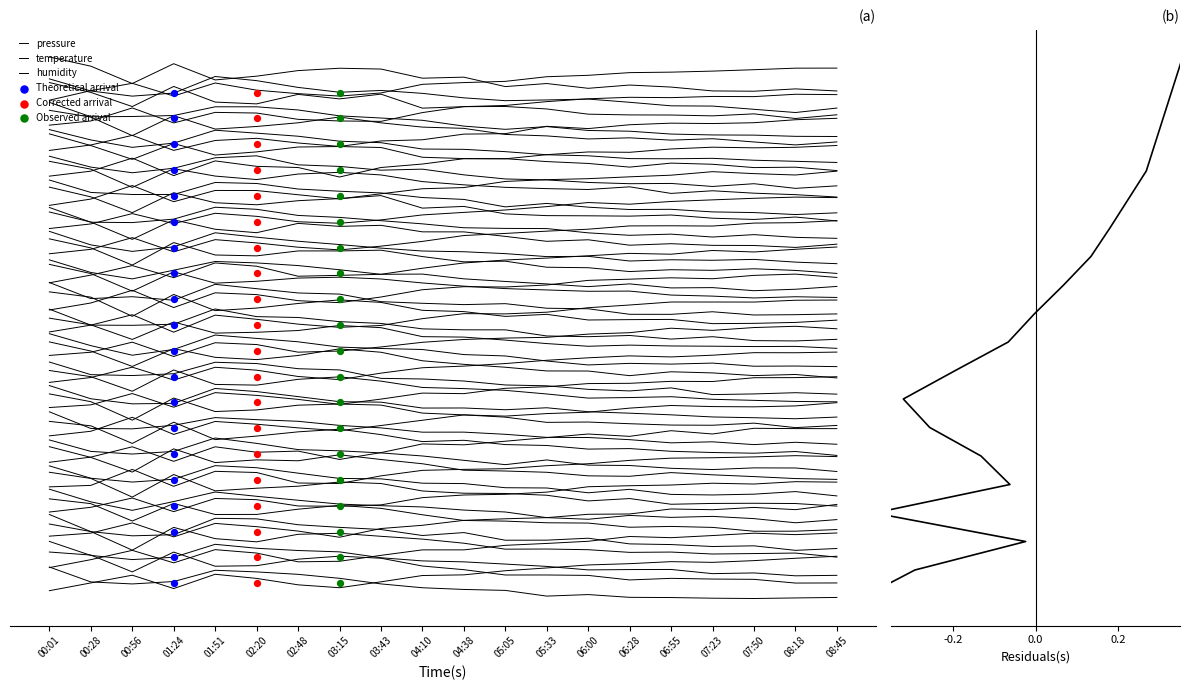

At how many categories does at least one series exceed 0?

20